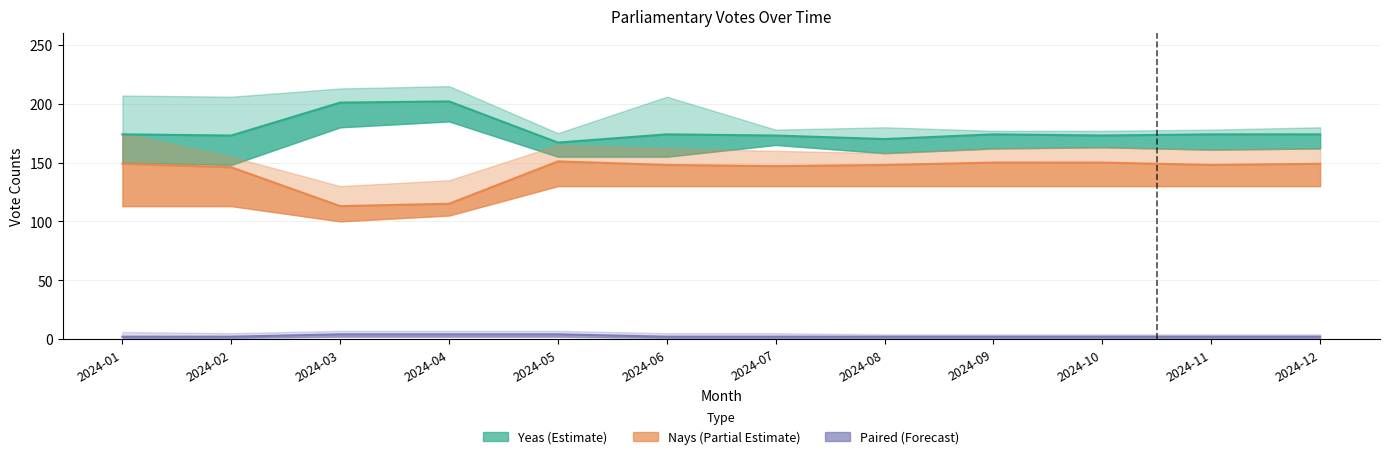

Which has a higher value, 2024-08 or 2024-11?

2024-11